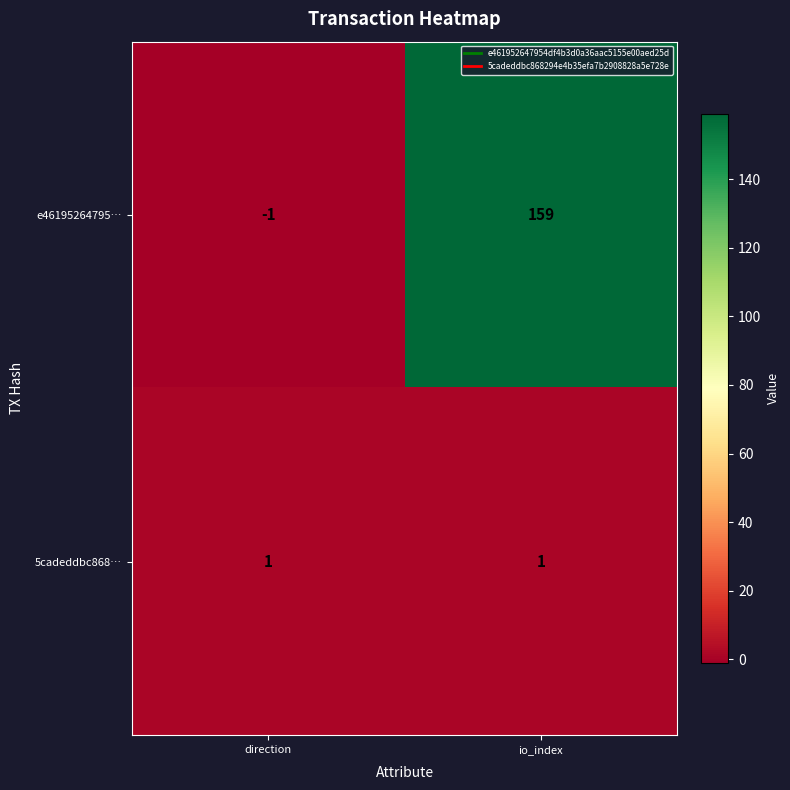

True or false: 5cadeddbc868… has a value of 2 at direction.

False